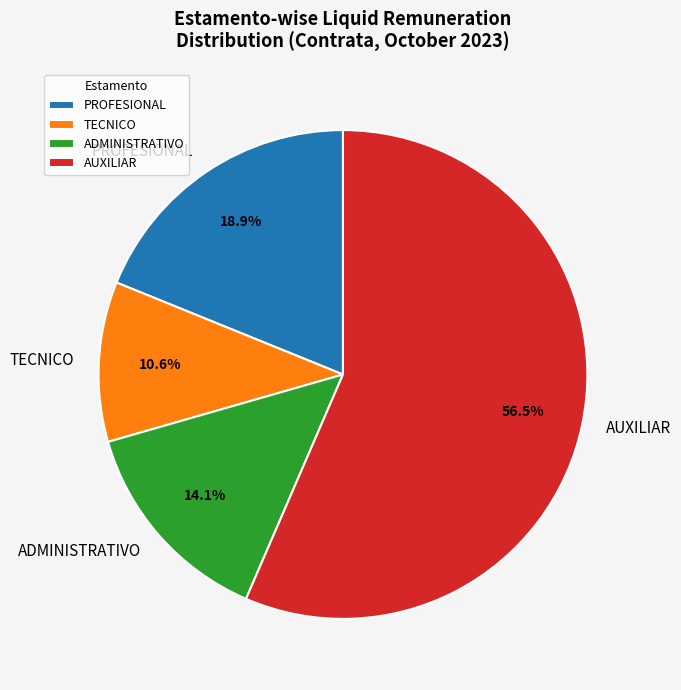

Rank the categories by value from highest to lowest.

AUXILIAR, PROFESIONAL, ADMINISTRATIVO, TECNICO